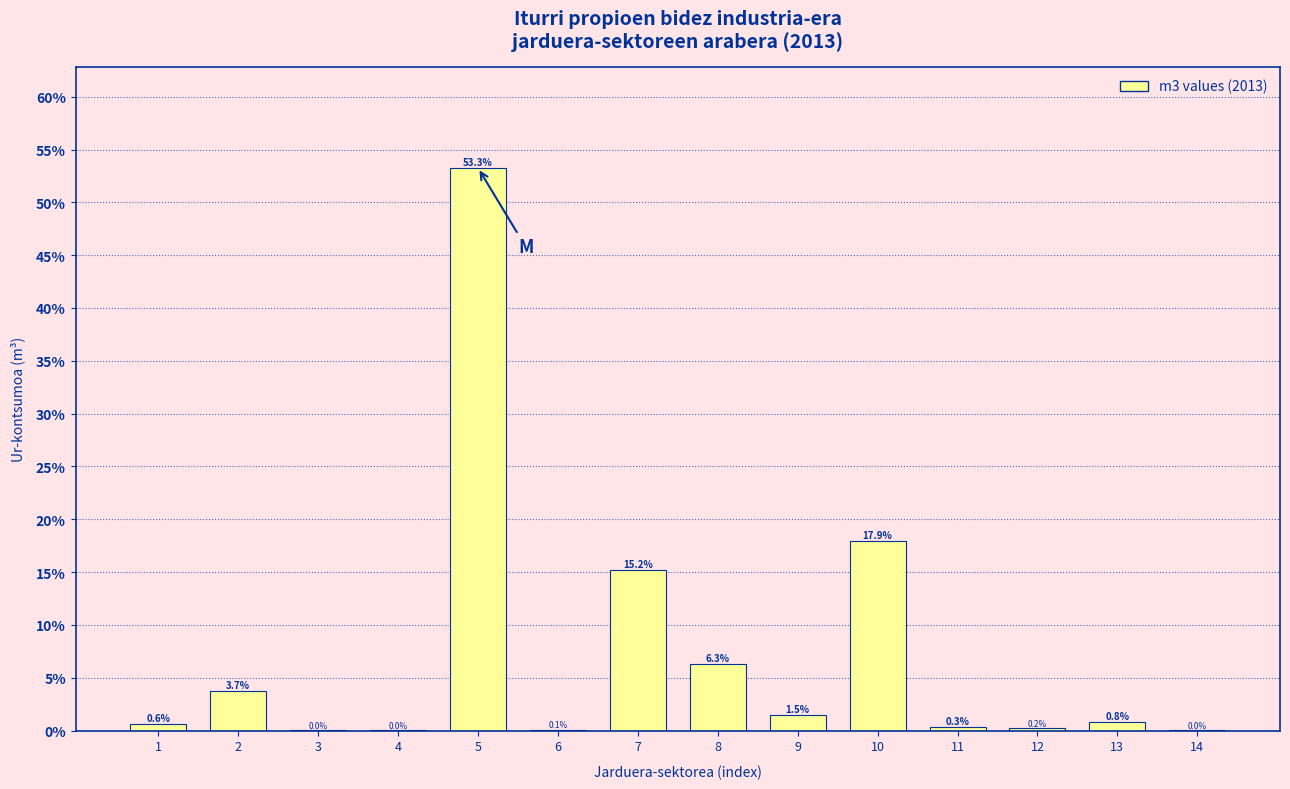

What is the change in value from 1 to 10?

+17.3